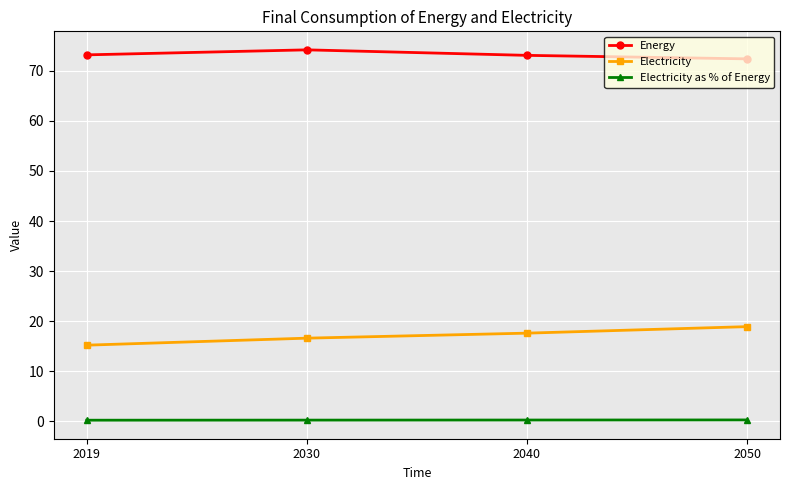

True or false: Electricity has more than 2 points higher than both neighbors.

False